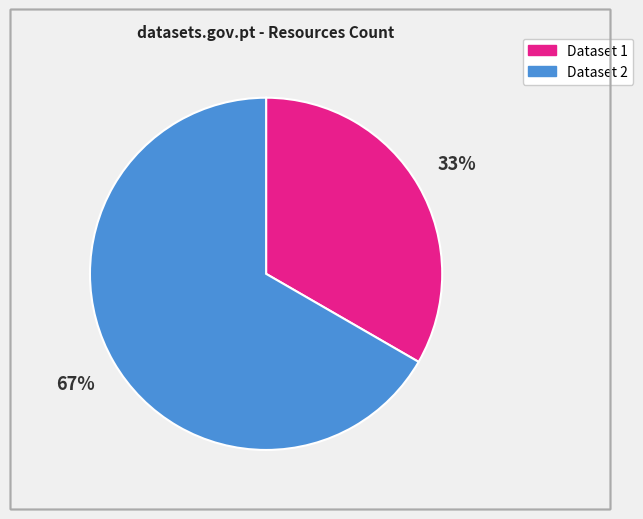

To the nearest percent, what is the average slice percentage?

50%